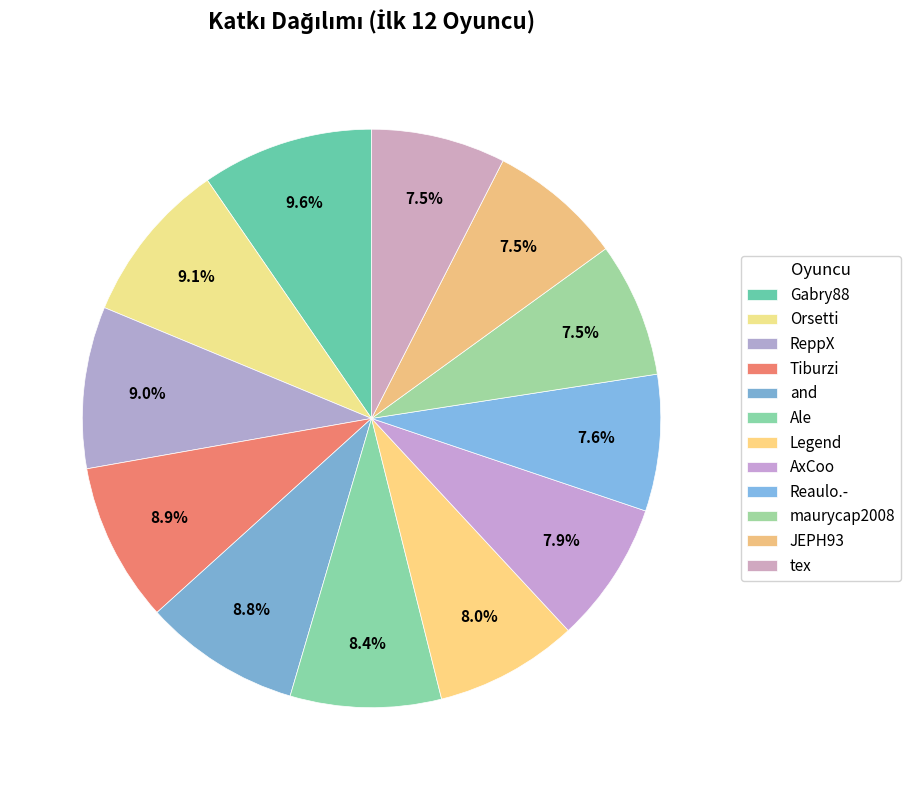

Is it true that Ale is 8% of the pie?

True